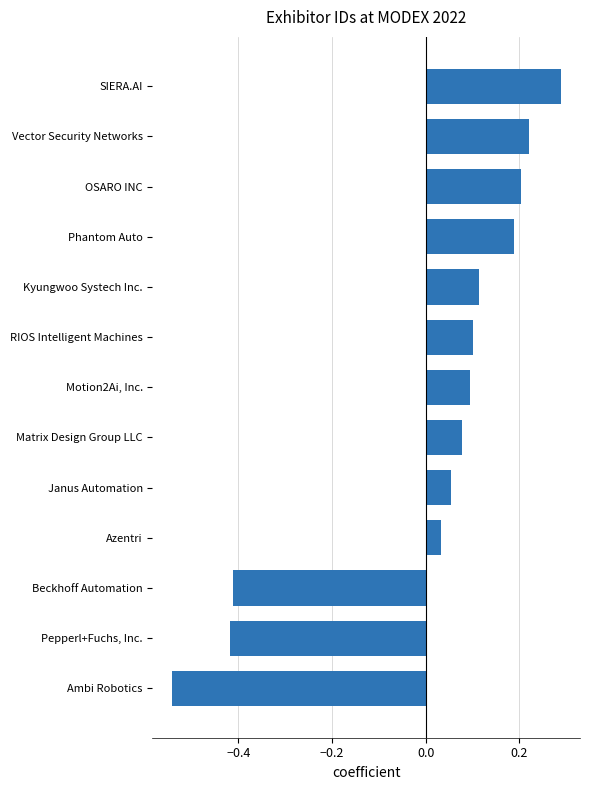

True or false: the data shows 0.0 at Motion2Ai, Inc..

False